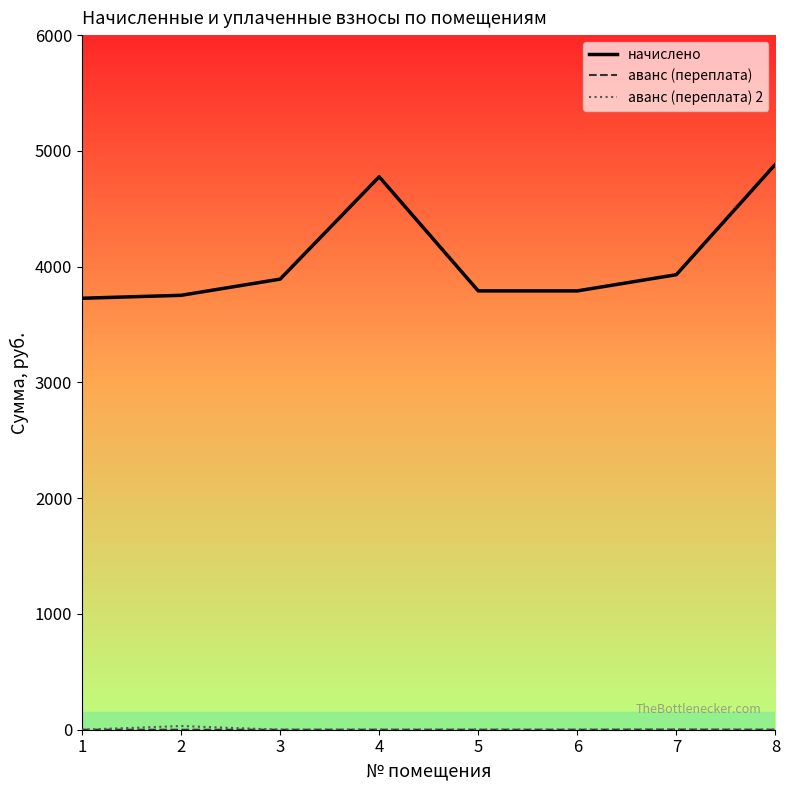

True or false: начислено has a value of 3790.6 at 5.

True